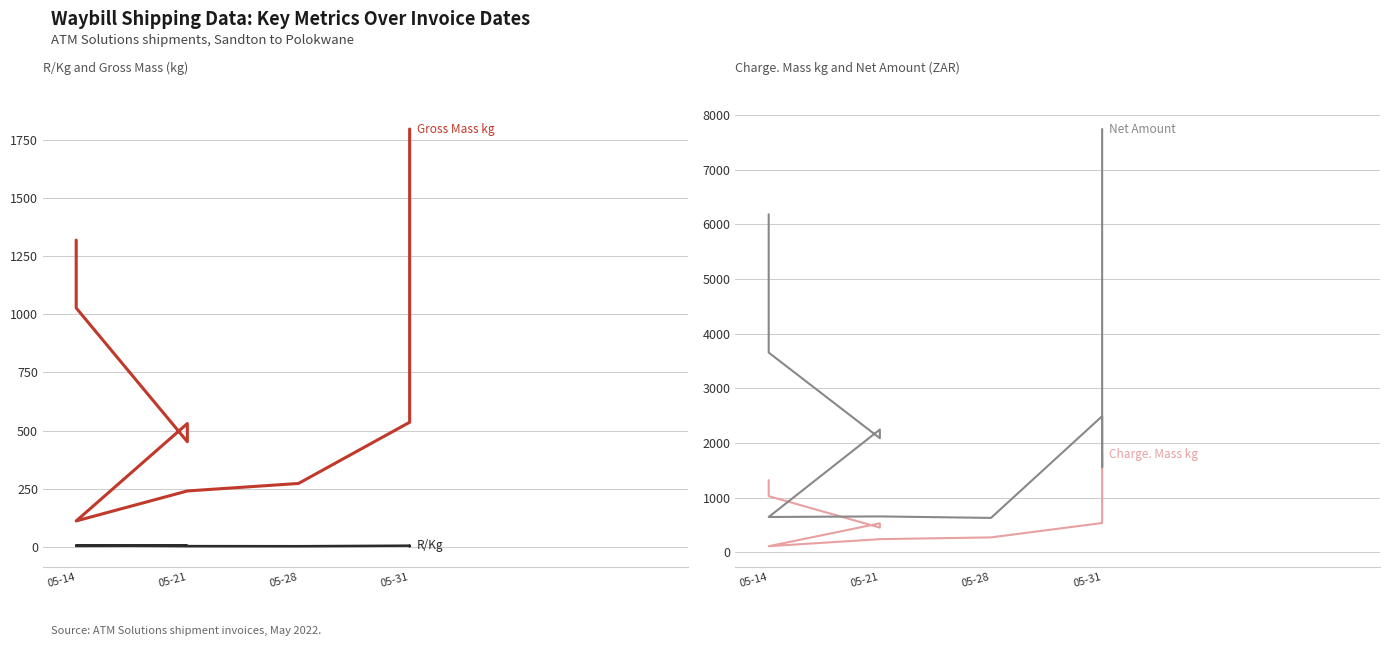

True or false: Gross Mass kg and R/Kg cross at least once.

False